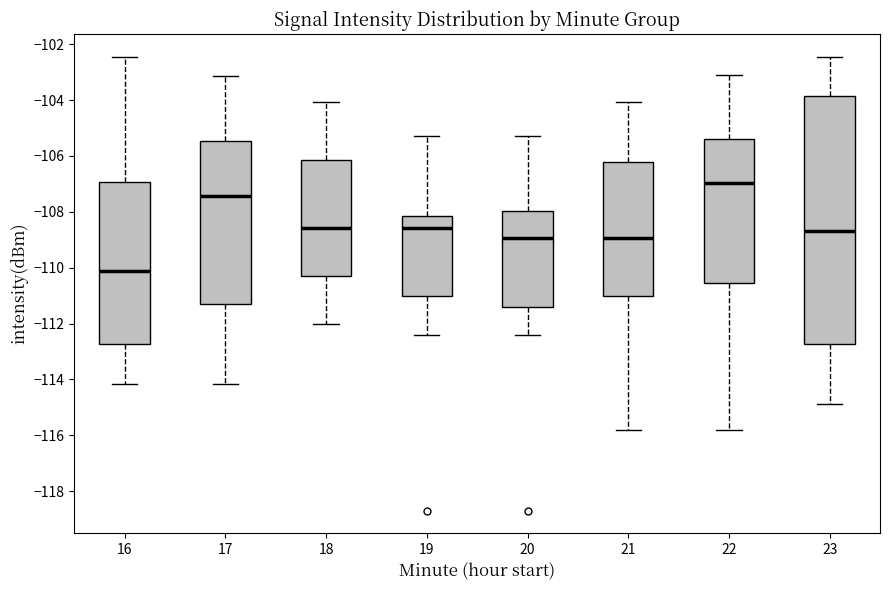

Which box's median line is the highest?

22